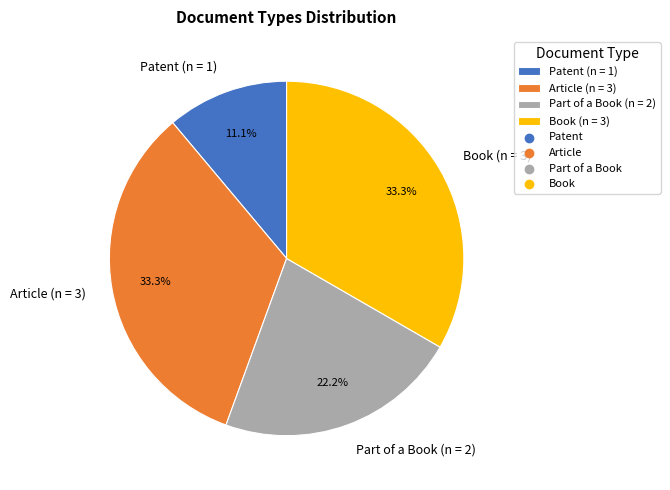

Does any single category account for the majority?

No